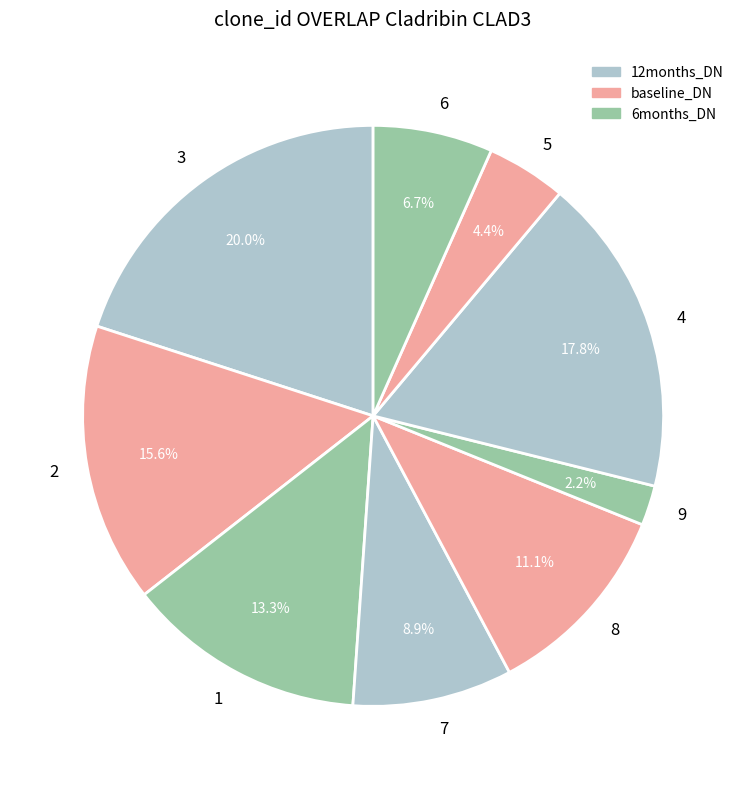

To the nearest percent, what is the difference between the largest and smallest slice percentages?

18%